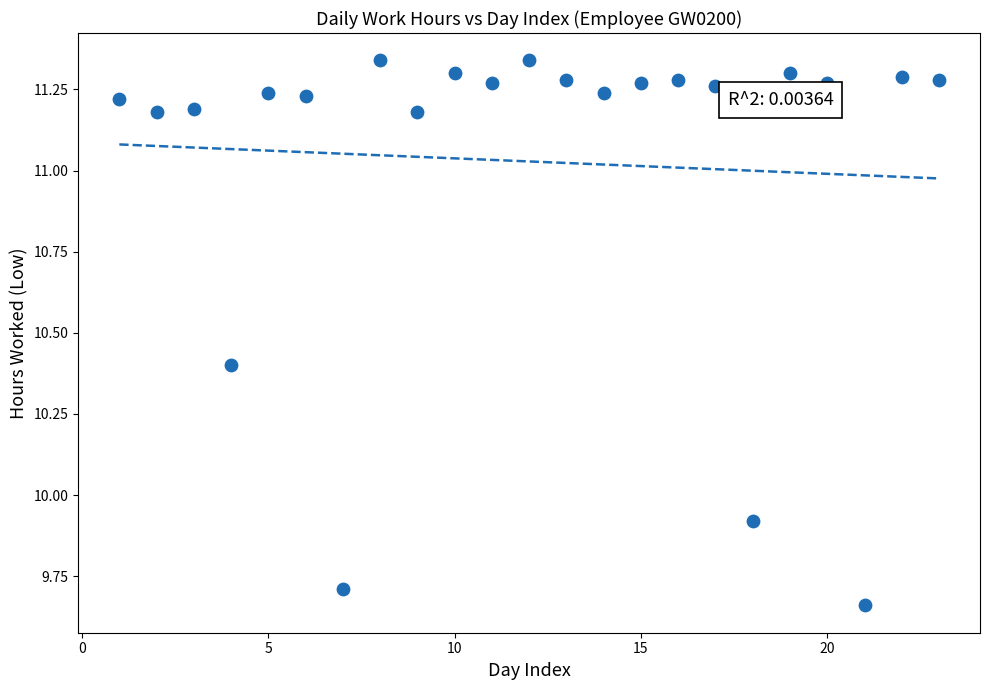

What is the range of Y values (max minus min)?

1.7